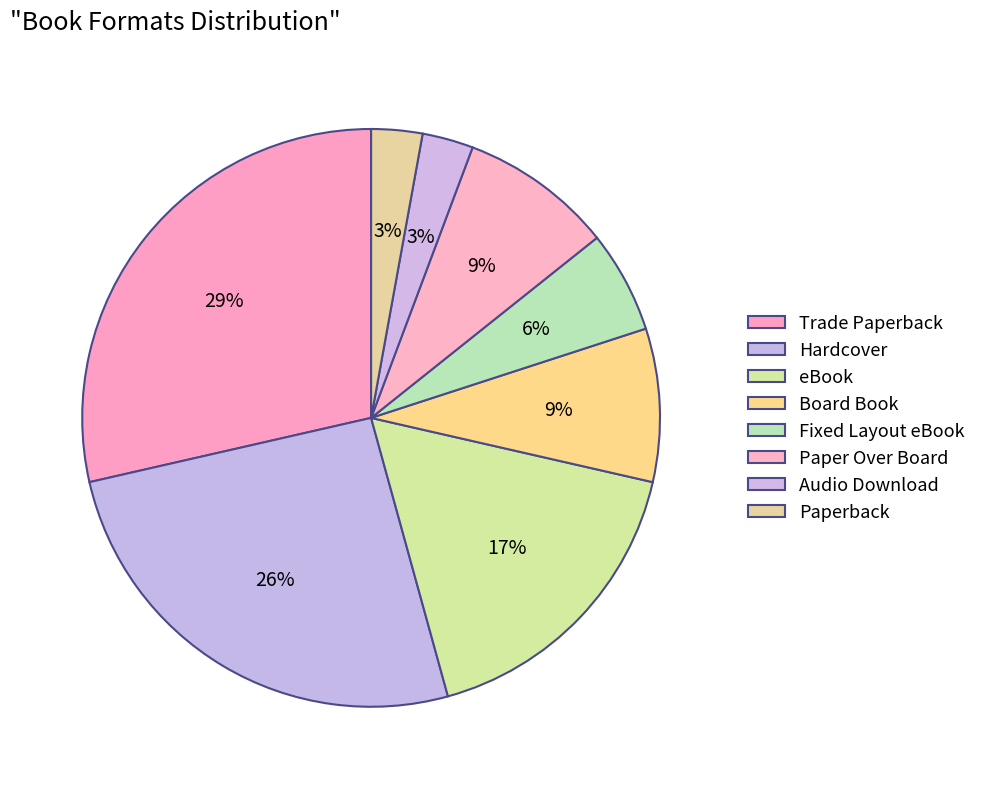

To the nearest percent, what is the difference between the largest and smallest slice percentages?

26%